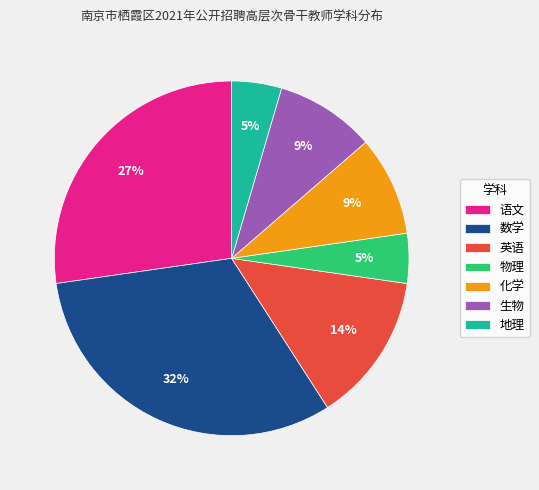

True or false: 地理 accounts for 11% of the total.

False